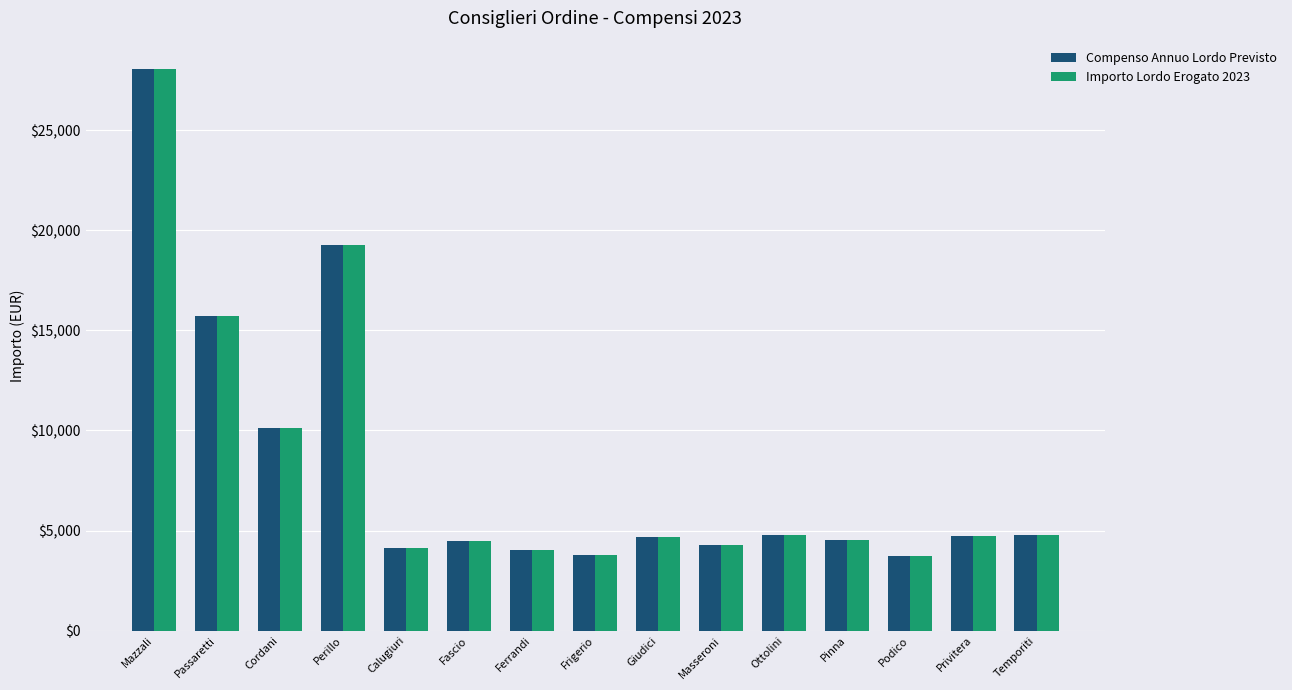

What is the value of the Importo Lordo Erogato 2023 bar at the 7th from the left?

4024.1